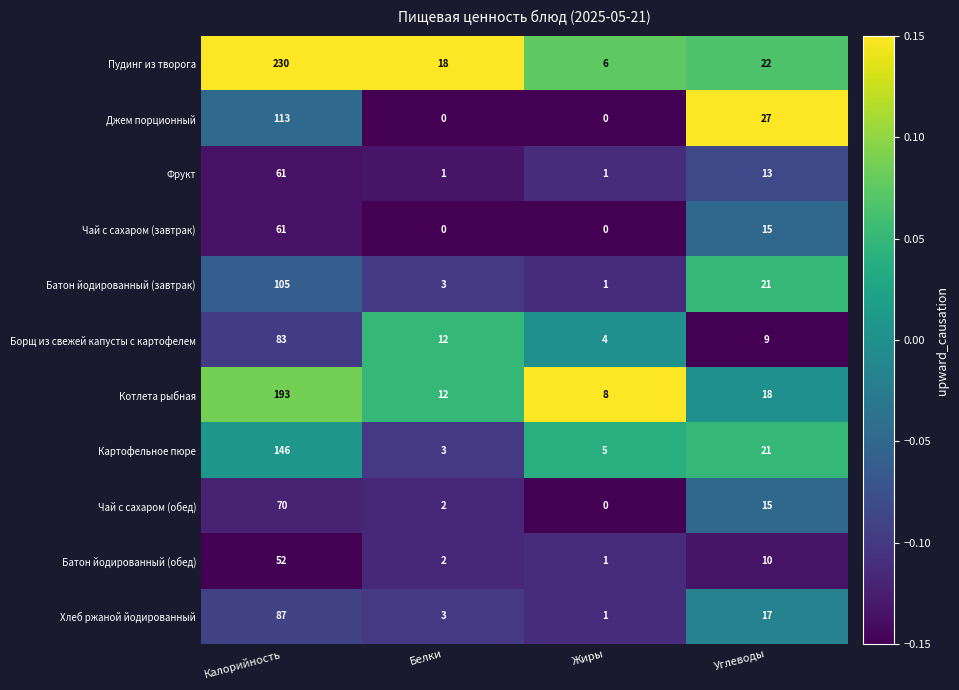

List the labels in order of Борщ из свежей капусты с картофелем value, smallest first.

Жиры, Углеводы, Белки, Калорийность